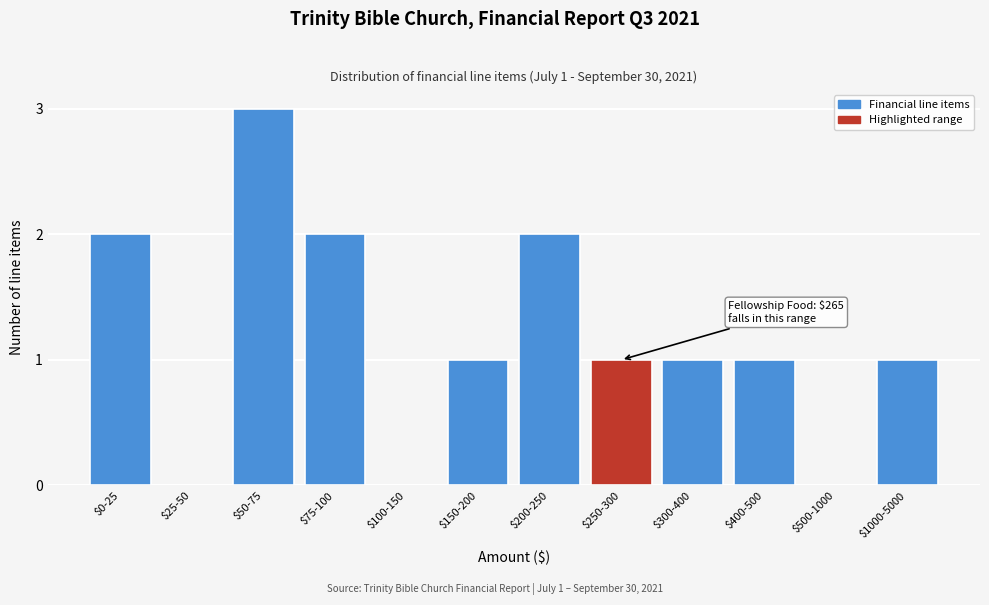

At which category does the chart reach its peak across all series?

$50-75